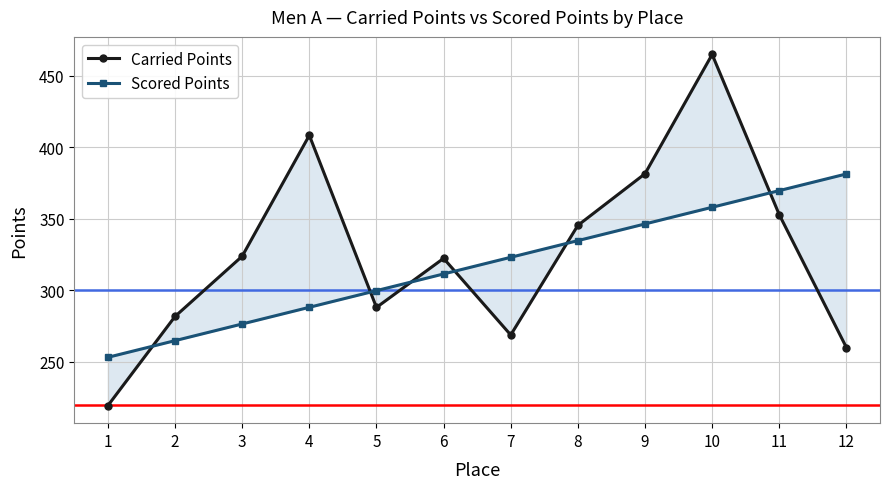

Which series changed the most between 4 and 12?

Carried Points